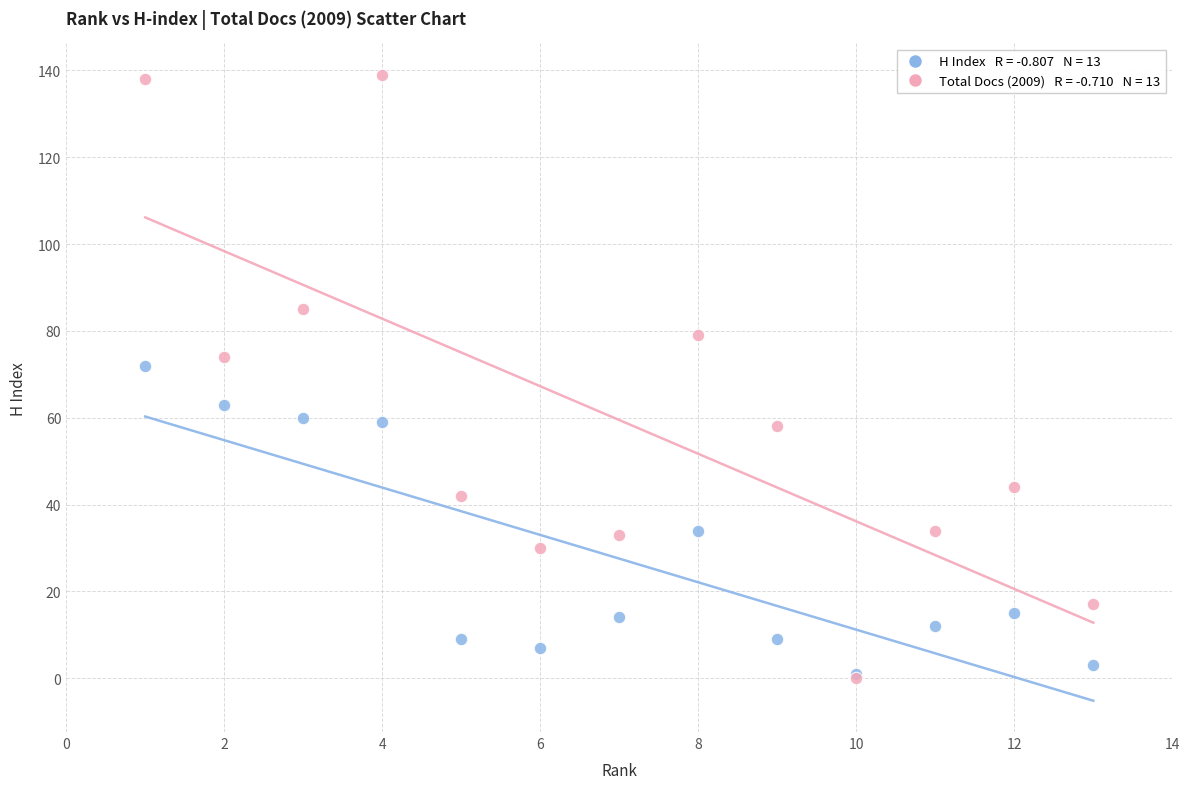

Across all series, what Y value is closest to 69?

72